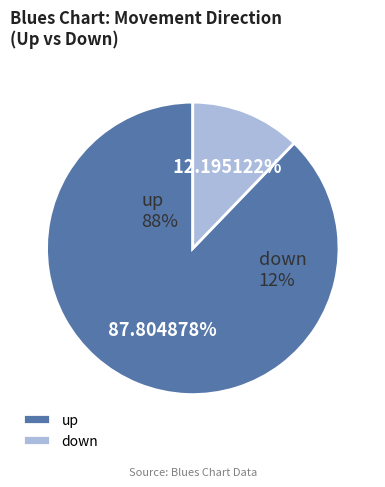

Which slice is the largest?

up